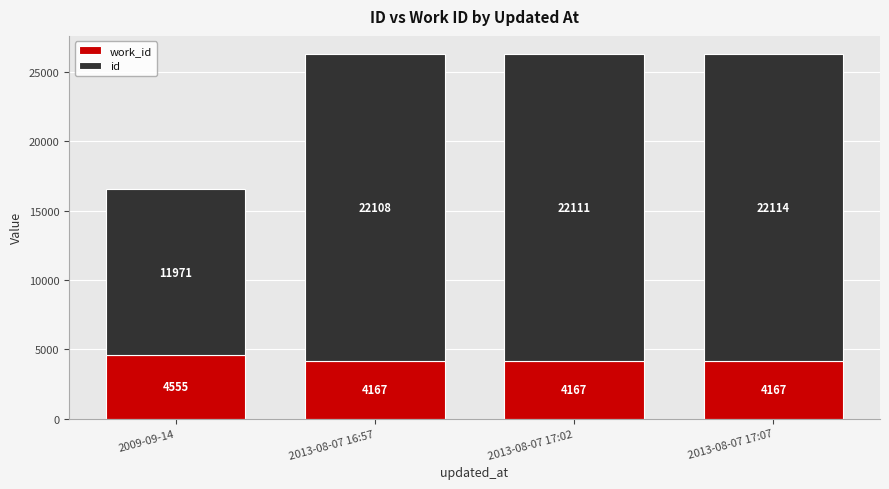

What is the total value across all series at 2013-08-07 17:02?

26278